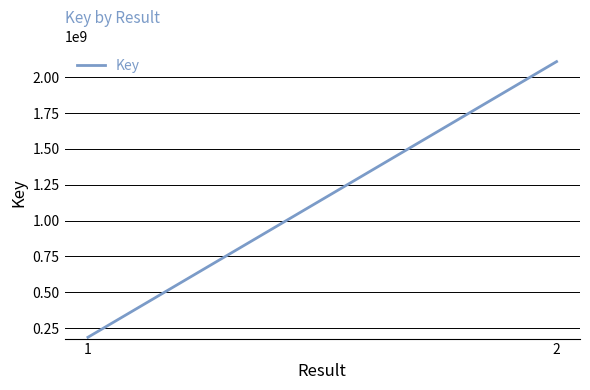

What is the maximum value shown in the chart?

2109073393